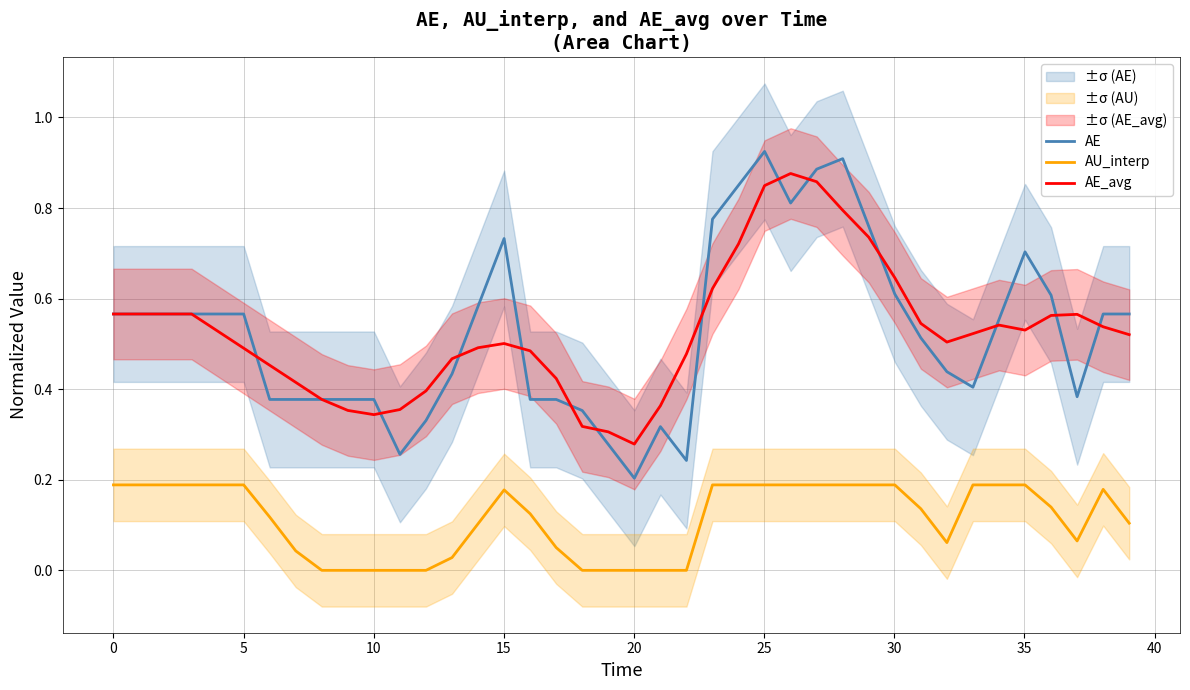

True or false: AE and AU_interp cross at least once.

False